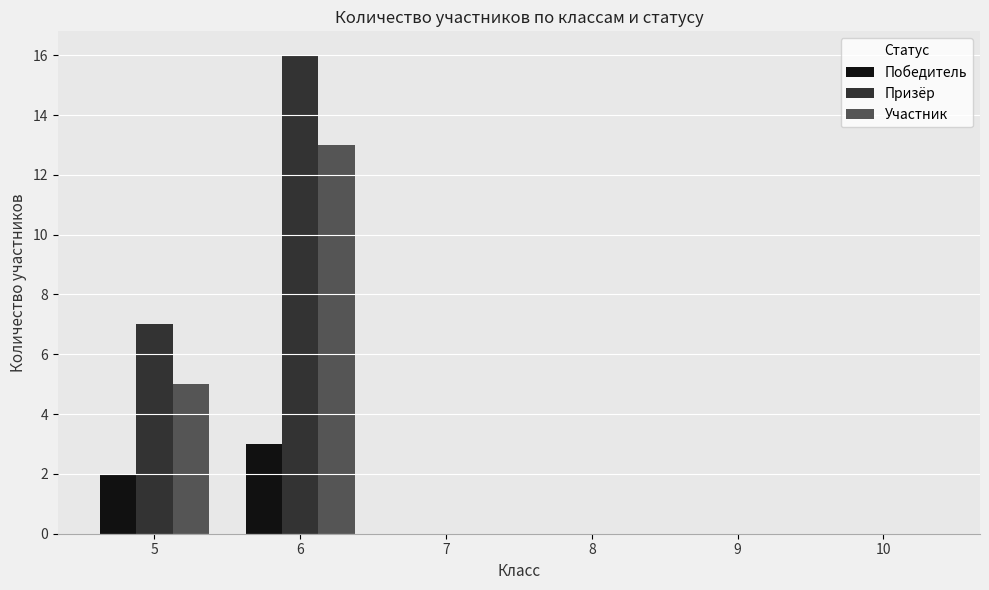

The Победитель series shows 2 at 5. True or false?

True